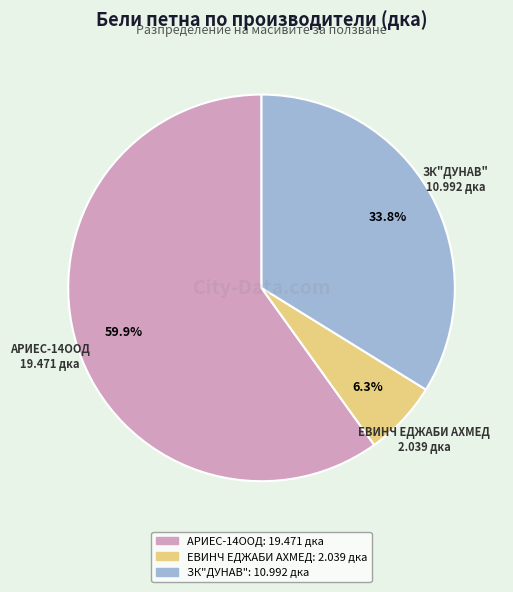

Approximately how many times larger is the value at ЗК"ДУНАВ" compared to ЕВИНЧ ЕДЖАБИ АХМЕД?

5.4